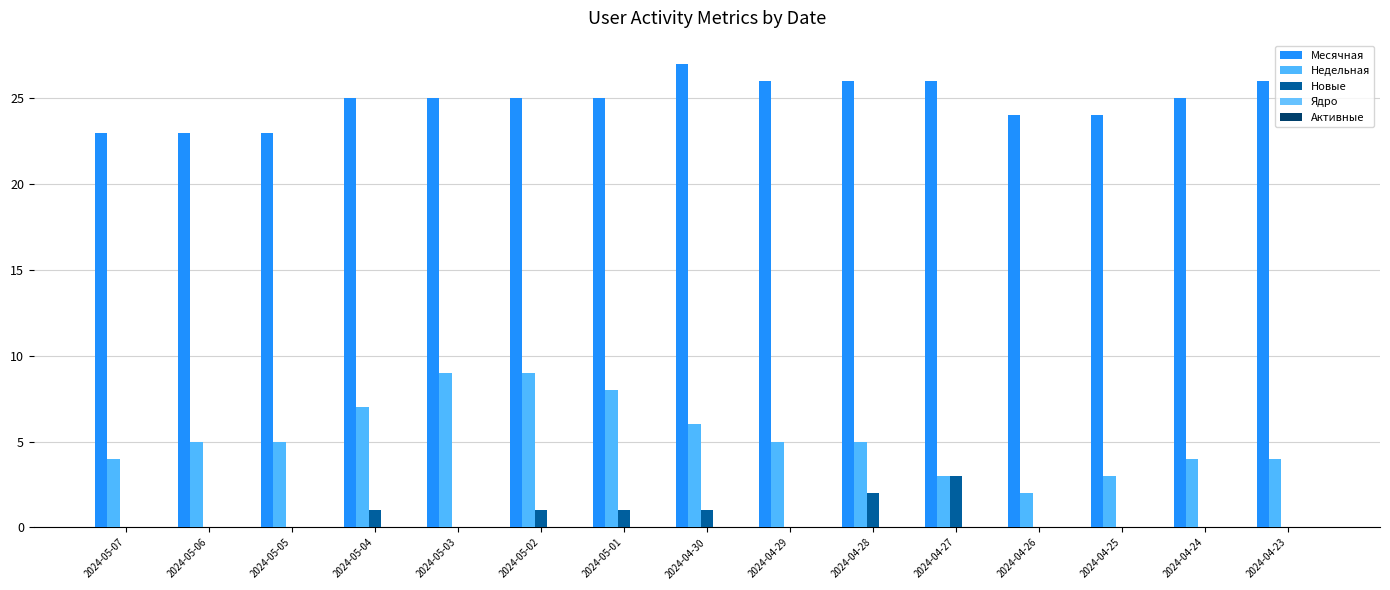

How many series are shown in this chart?

3